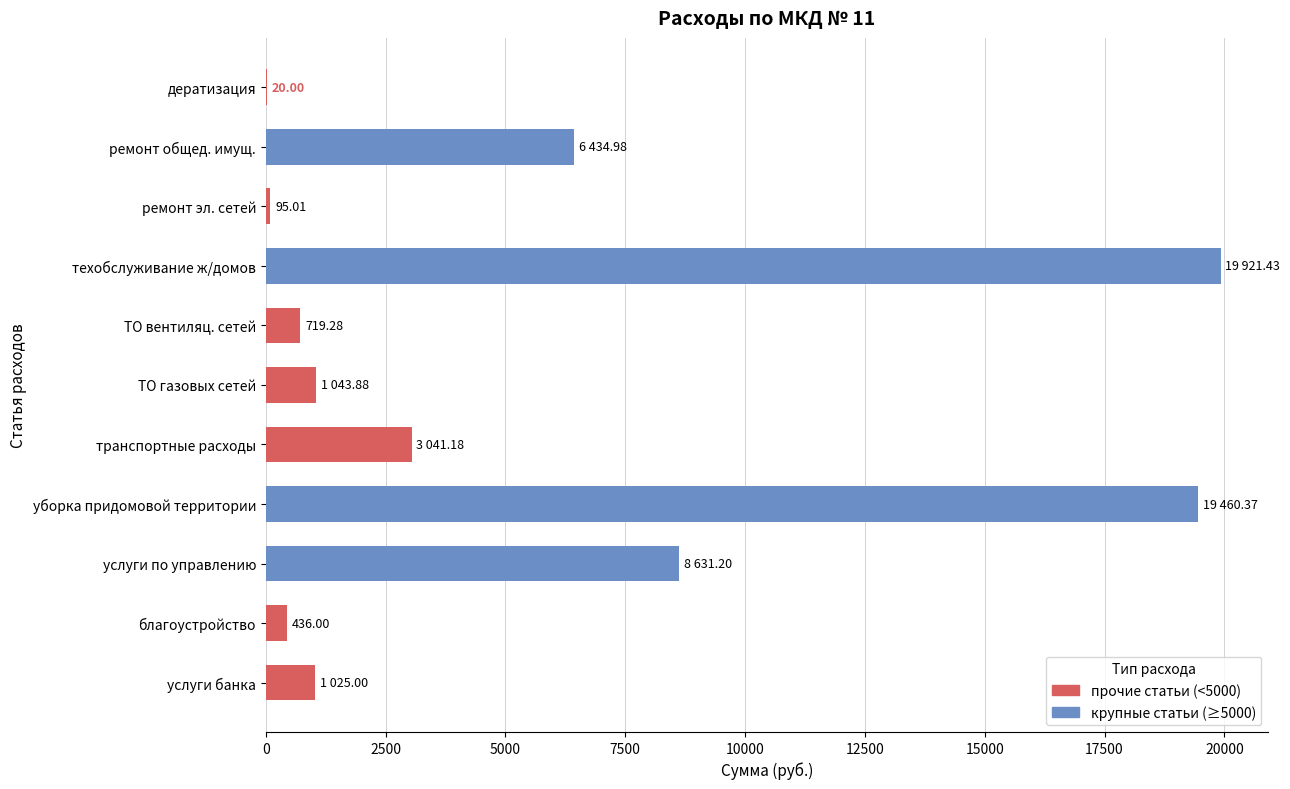

At which category does the chart reach its peak across all series?

техобслуживание ж/домов